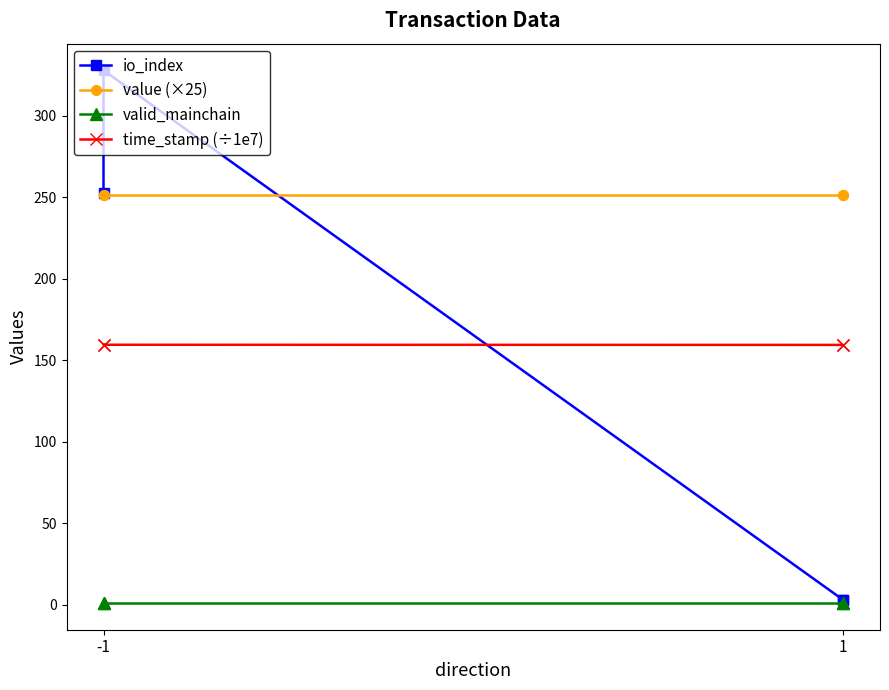

What is the lowest value of the io_index series?

3.0